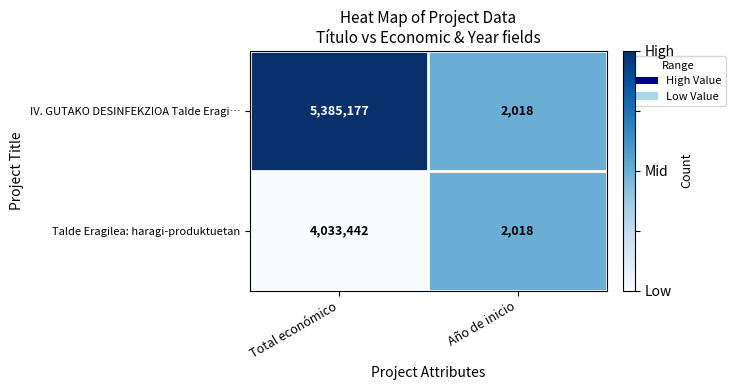

Reading left to right, list all the values displayed in this chart.

IV. GUTAKO DESINFEKZIOA Talde Eragi…: Total económico=5385177	Año de inicio=2018
Talde Eragilea: haragi-produktuetan: Total económico=4033442	Año de inicio=2018